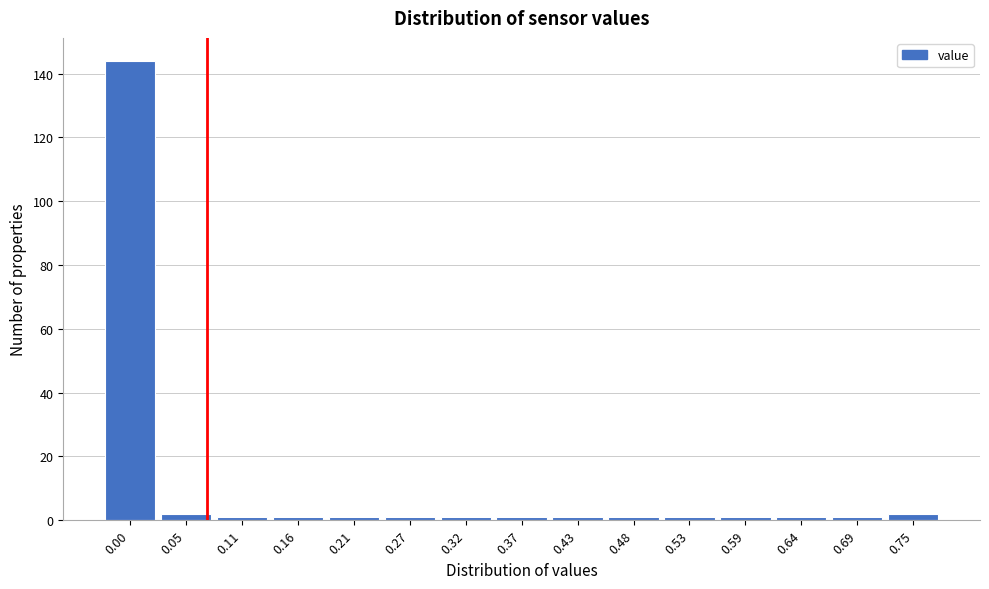

Reading left to right, transcribe all the data shown in this chart.

144	2	1	1	1	1	1	1	1	1	1	1	1	1	2